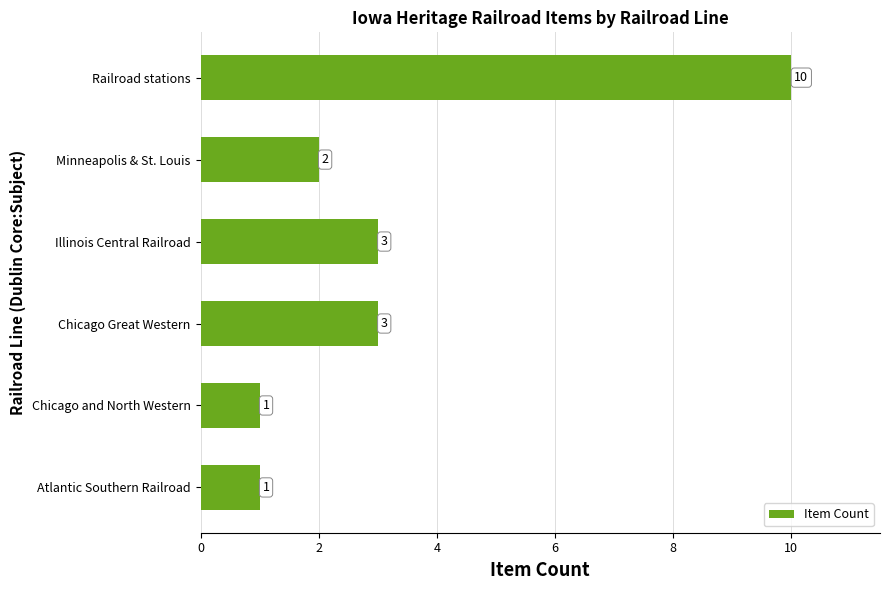

What is the average value?

3